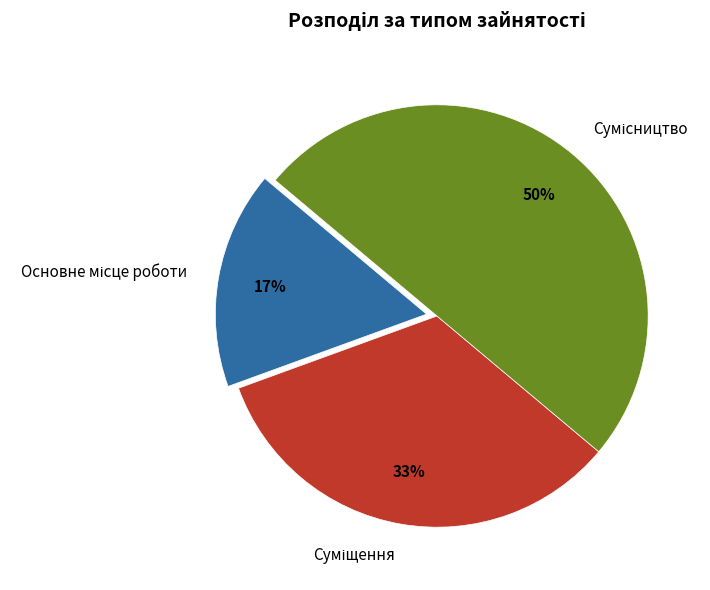

To the nearest percent, what is the average slice percentage?

33%